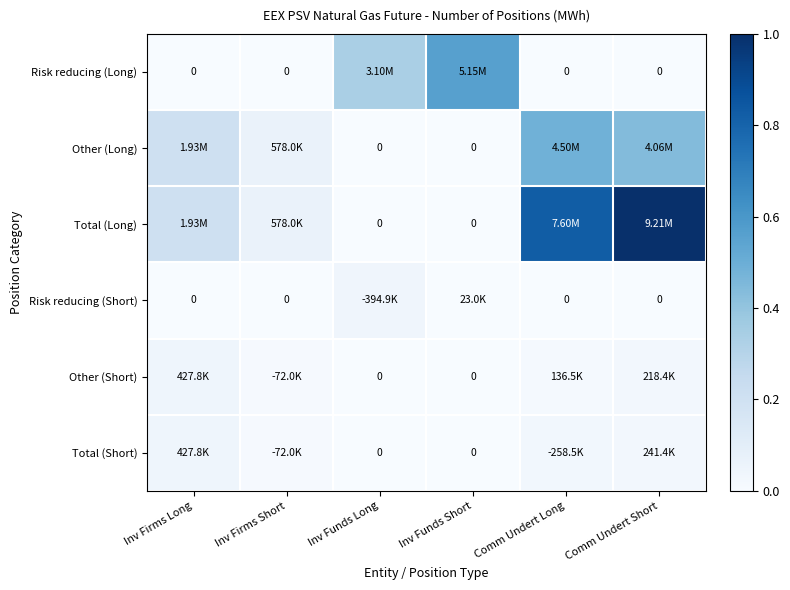

Rank the series at Comm Undert Short from highest to lowest value.

Total (Long), Other (Long), Total (Short), Other (Short), Risk reducing (Long), Risk reducing (Short)